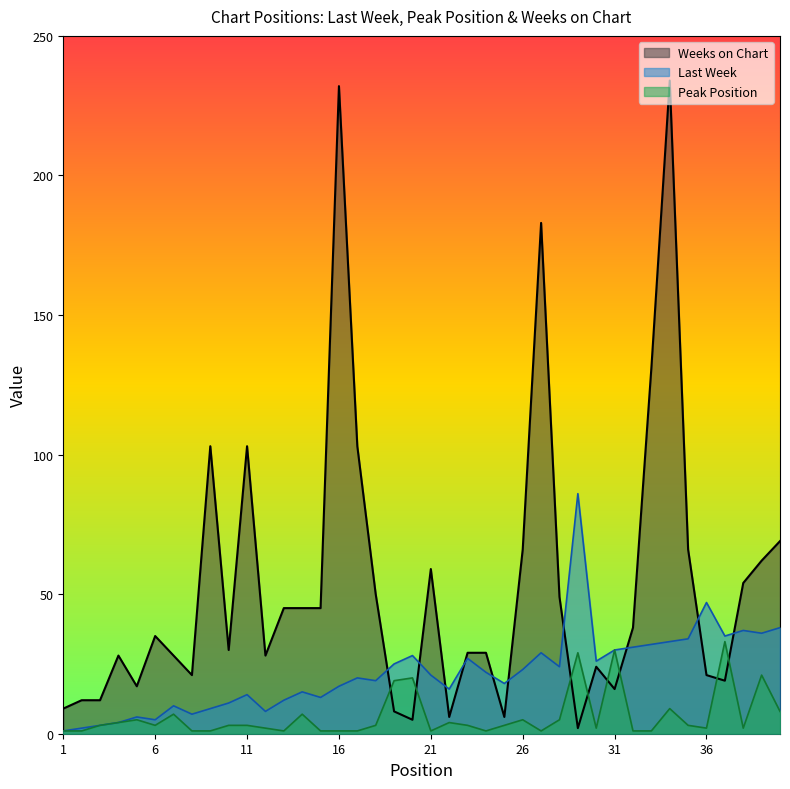

How many interior local peaks does the Peak Position series have?

11